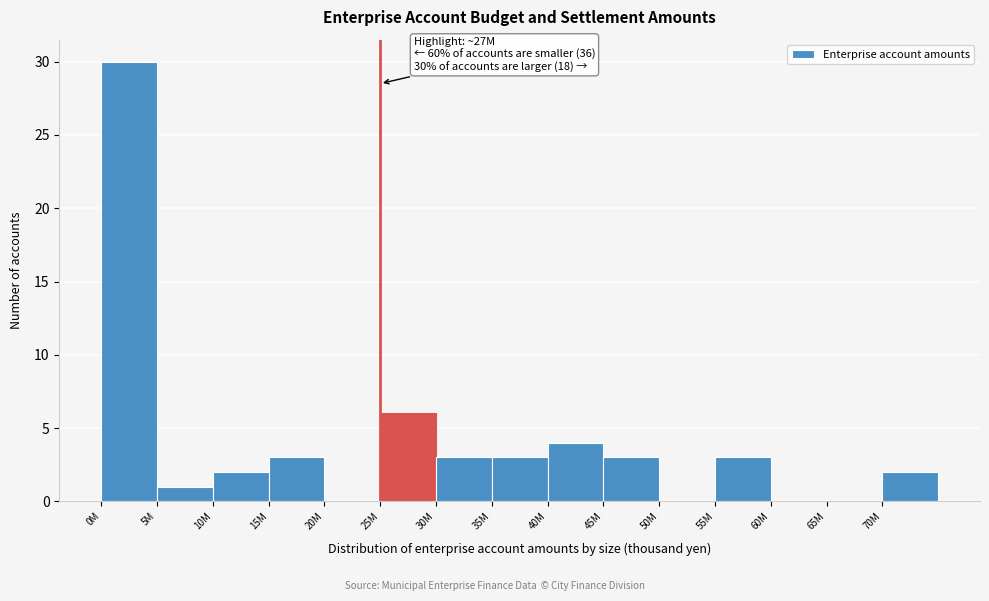

Reading left to right, list all the values displayed in this chart.

0M=30	5M=1	10M=2	15M=3	20M=0	25M=6	30M=3	35M=3	40M=4	45M=3	50M=0	55M=3	60M=0	65M=0	70M=2